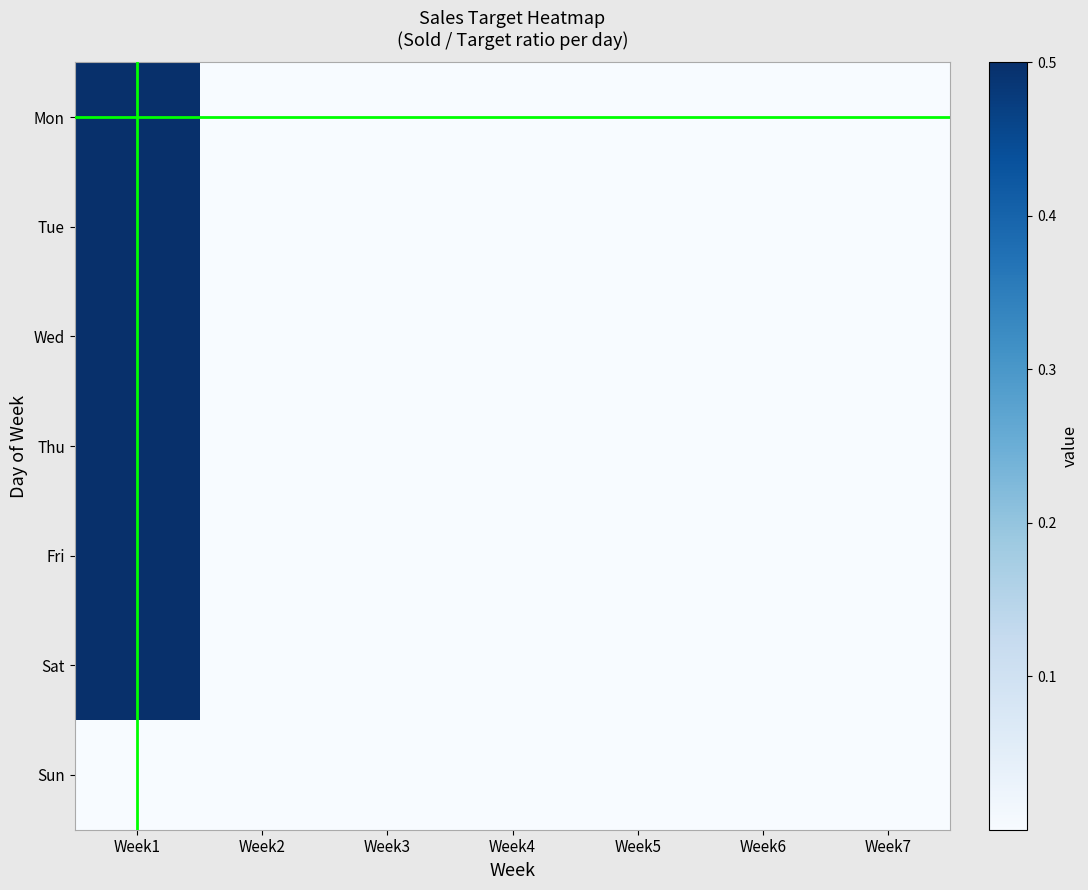

List the series in order of their peak value, lowest first.

Sun, Mon, Sat, Thu, Fri, Wed, Tue